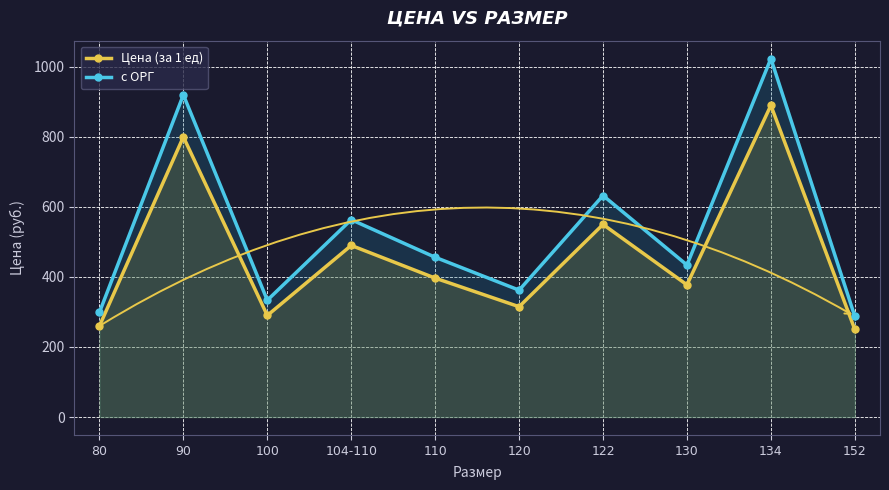

True or false: с ОРГ and Цена (за 1 ед) intersect in this chart.

False